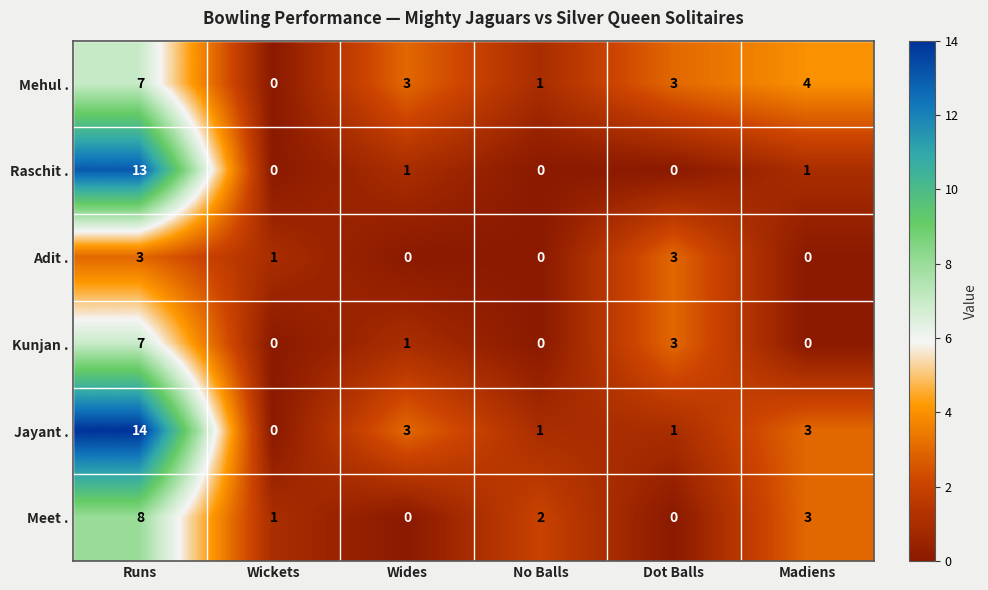

What is the difference between the maximum and minimum values in the Mehul . series?

7